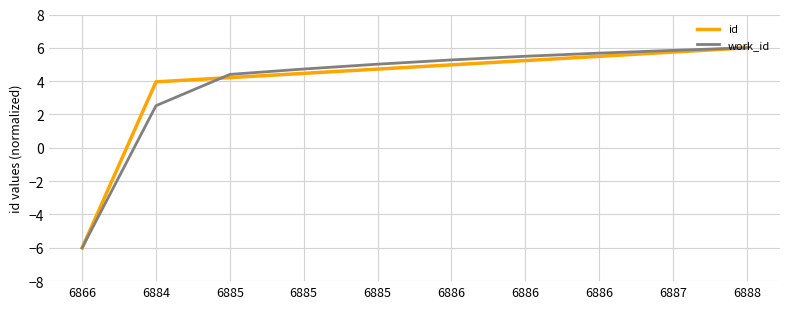

Does the chart have visible grid lines?

Yes